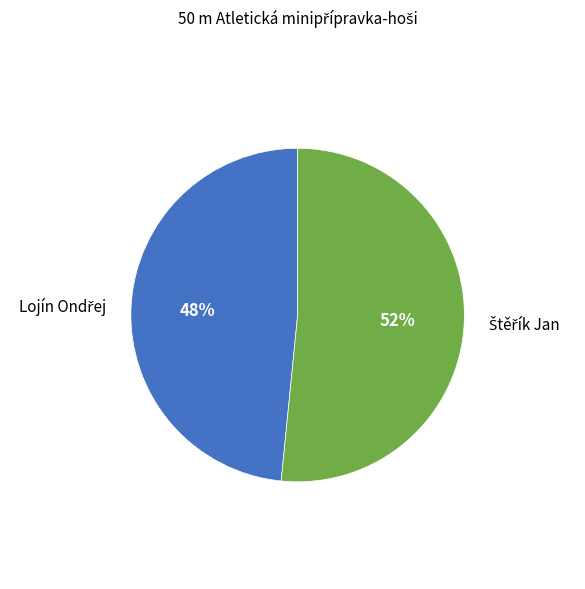

To the nearest percent, what is the average slice percentage?

50%